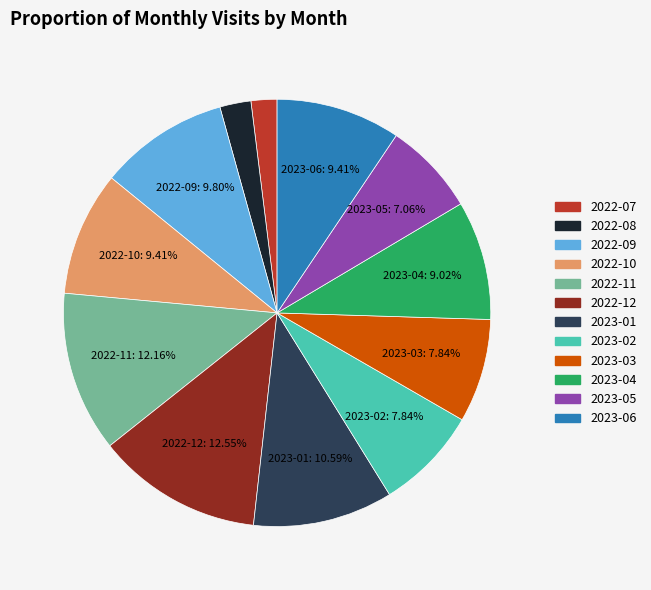

What is the ratio of the value at 2023-06 to the value at 2022-08?

4.0